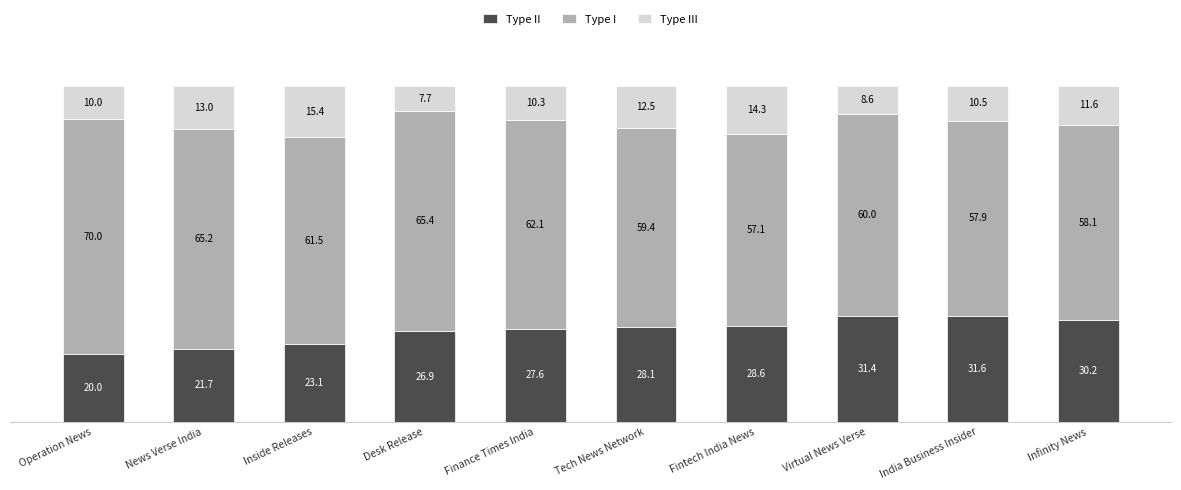

Between Inside Releases and Tech News Network, which is larger?

Tech News Network